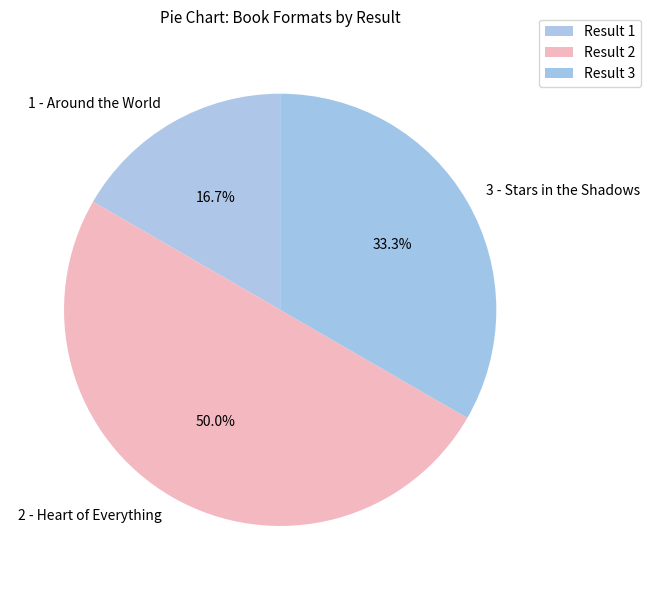

To the nearest percent, what is the difference between the largest and smallest slice percentages?

33%